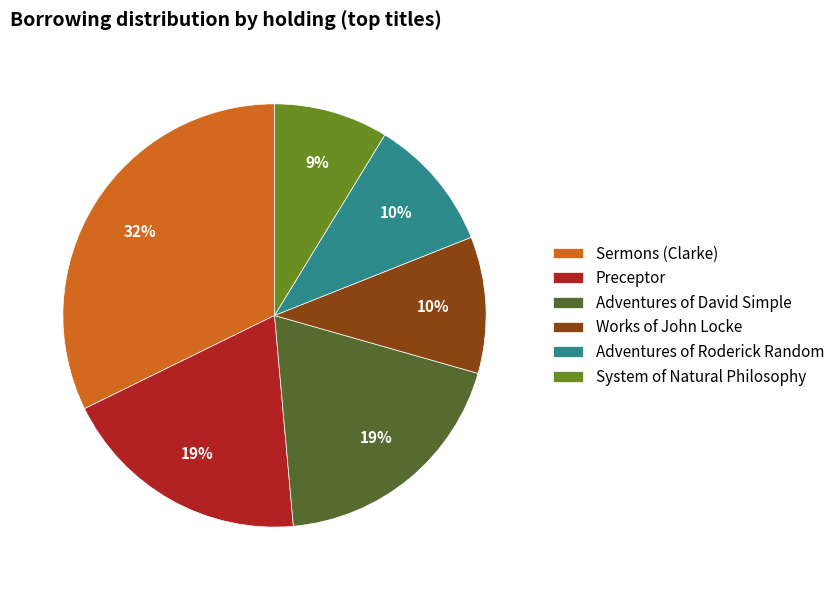

How many slices are in this pie chart?

6